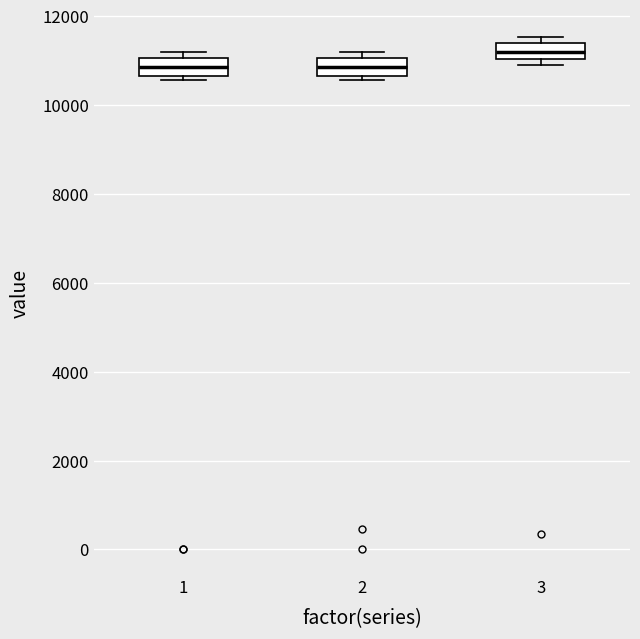

Reading left to right, read every box against the y-axis: the position of its median line, the range the box covers, and the ends of its whiskers. The values are not printed on the chart, so give them approximately, as read against the axis.

1: median 10800, box 10600 to 11000, whiskers 10600 (just below the box's lower edge) to 11200
2: median 10800, box 10600 to 11000, whiskers 10600 (just below the box's lower edge) to 11200
3: median 11200, box 11000 to 11400, whiskers 10800 to 11600